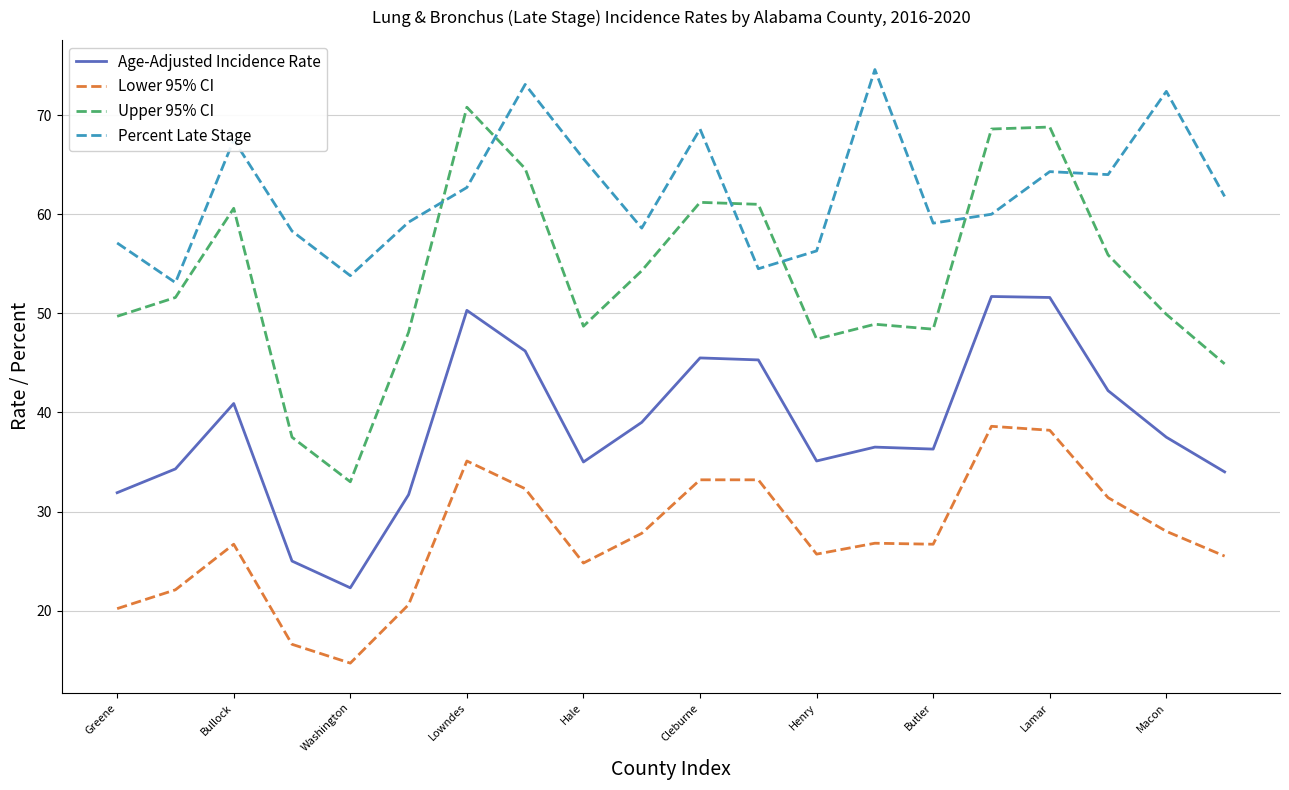

What is the sum of all Lower 95% CI values?

548.2